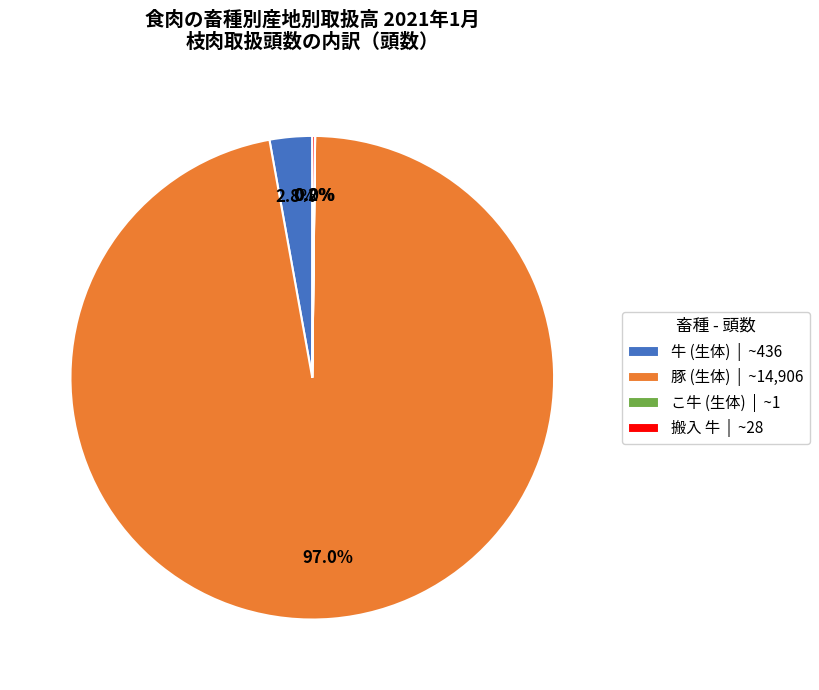

Is there a majority slice in this chart?

Yes